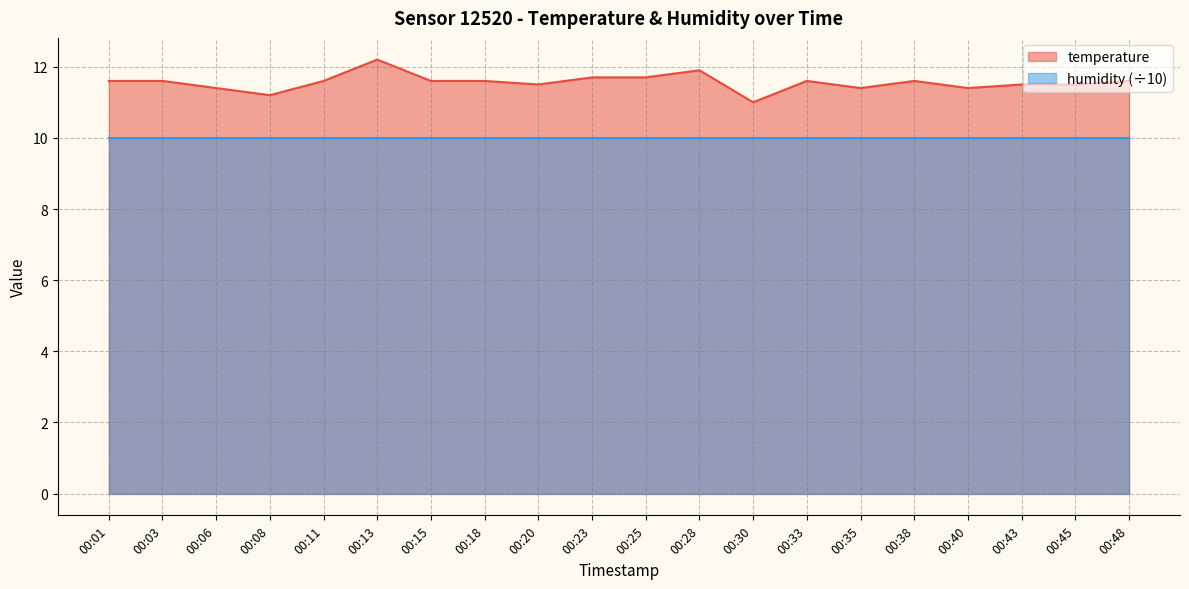

What is the smallest value displayed?

10.0